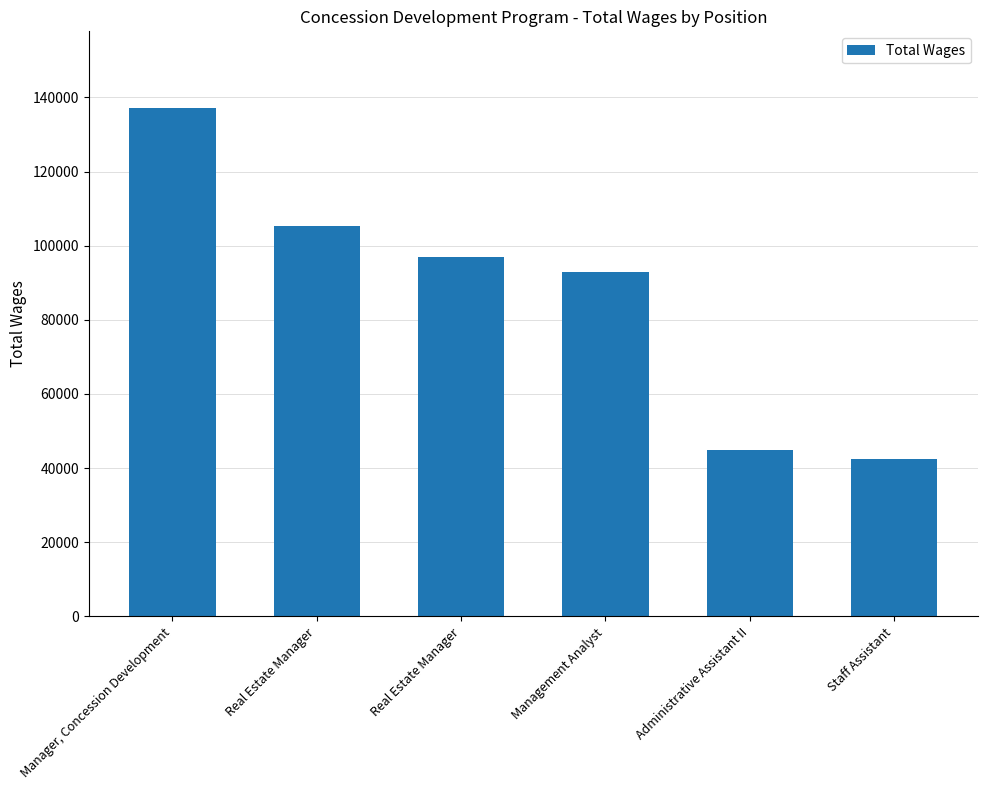

Rank the categories by value from highest to lowest.

Manager, Concession Development, Real Estate Manager, Real Estate Manager, Management Analyst, Administrative Assistant II, Staff Assistant